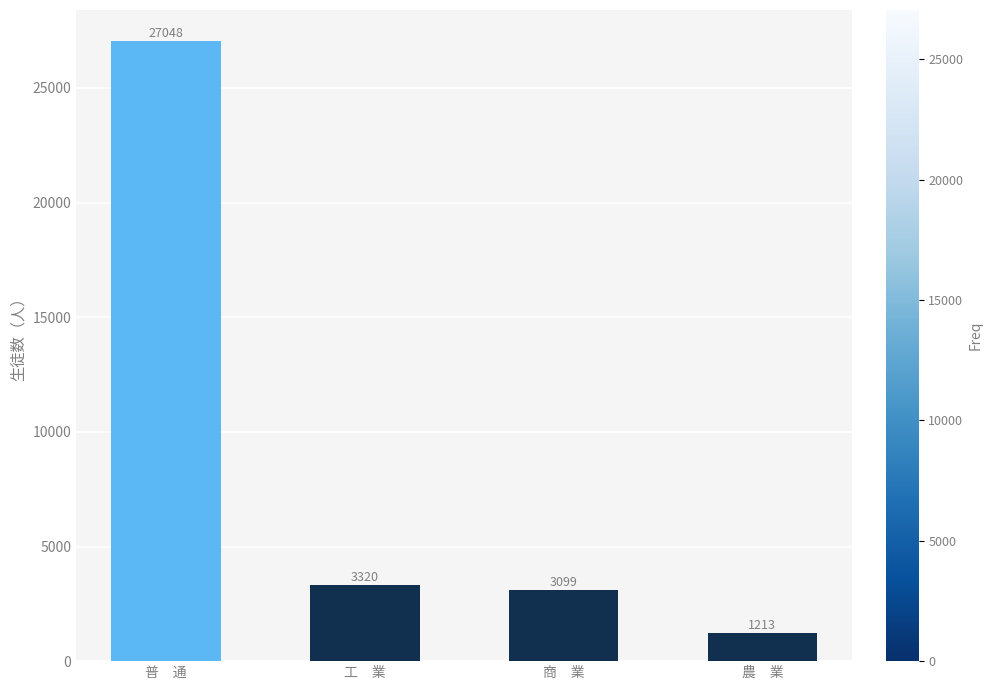

Reading right to left, transcribe all the data shown in this chart.

1213	3099	3320	27048